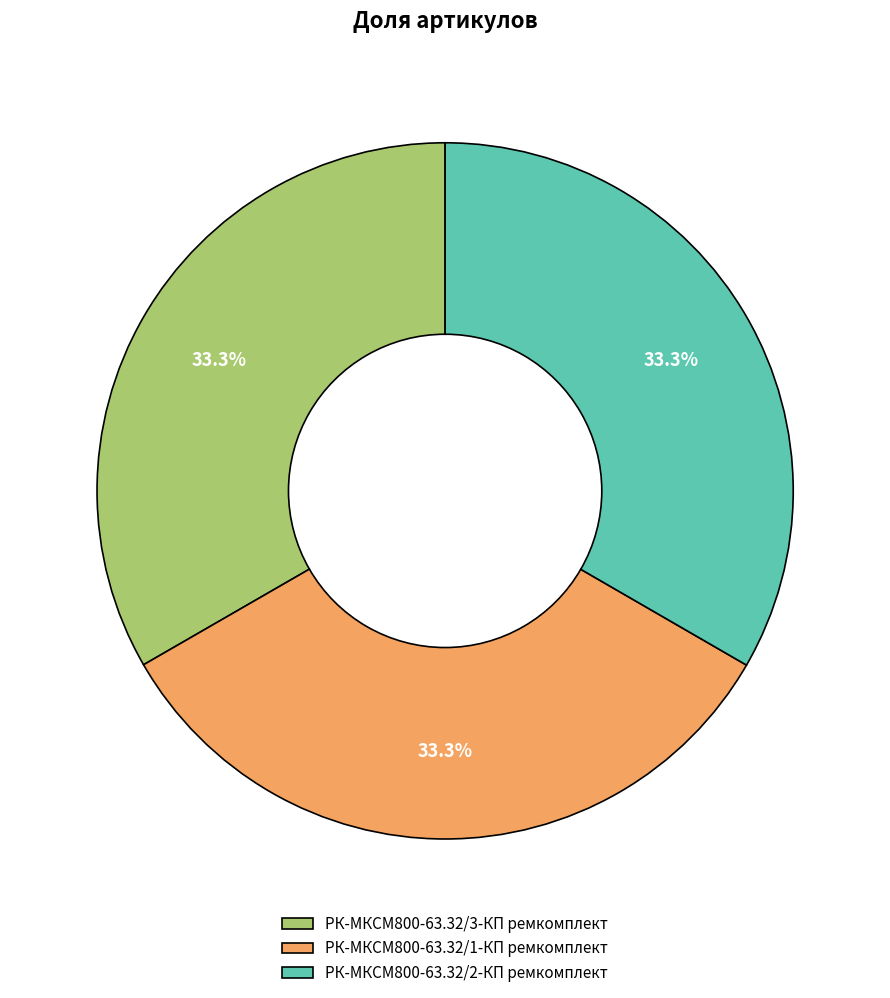

Combined, do РК-МКСМ800-63.32/2-КП ремкомплект and РК-МКСМ800-63.32/3-КП ремкомплект account for over 50%?

Yes